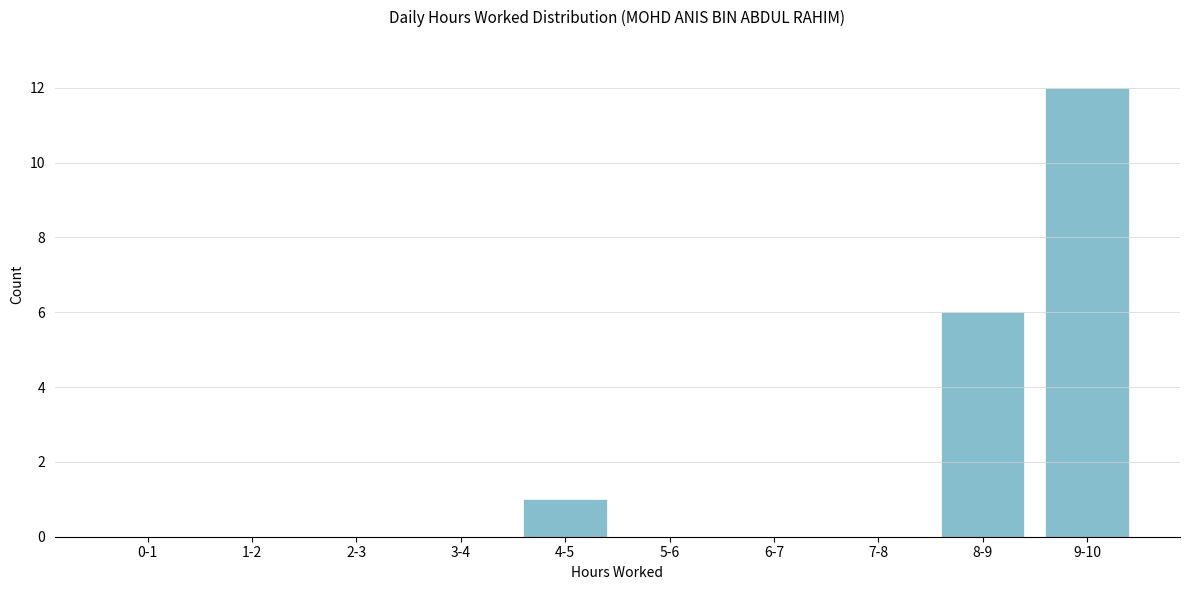

Reading left to right, transcribe all the data shown in this chart.

0-1=0	1-2=0	2-3=0	3-4=0	4-5=1	5-6=0	6-7=0	7-8=0	8-9=6	9-10=12